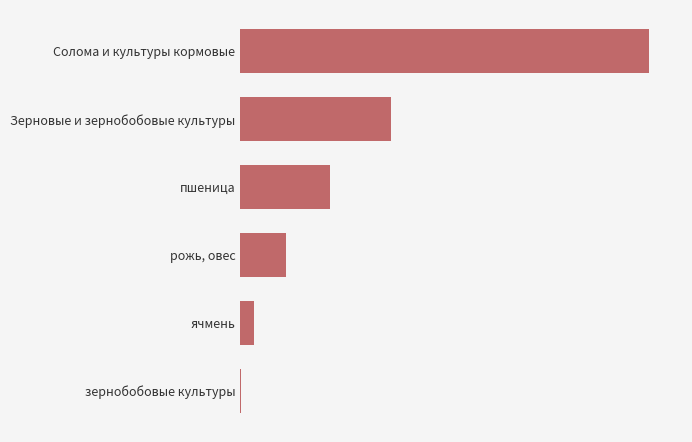

Are the bars horizontal?

Yes